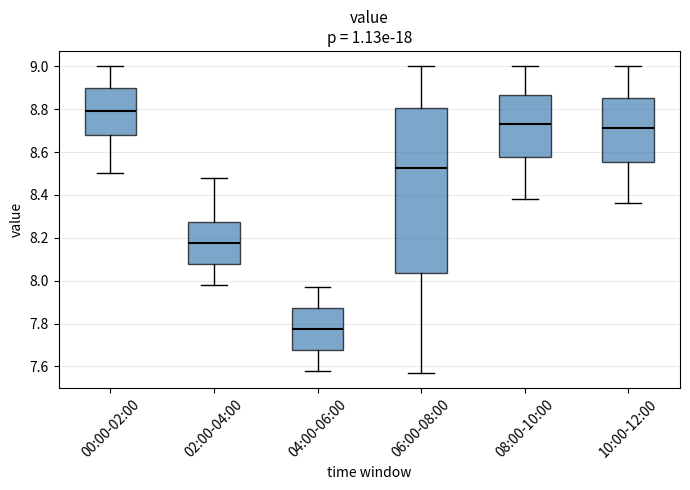

Reading left to right, transcribe this box plot: for each box, give where its median line is, the range the box spans, and where its two whiskers end, as read against the y-axis. The values are not printed on the chart, so give them approximately, as read against the axis.

00:00-02:00: median 8.80, box 8.68 to 8.90, whiskers 8.50 to 9.00
02:00-04:00: median 8.18, box 8.08 to 8.28, whiskers 7.98 to 8.48
04:00-06:00: median 7.78, box 7.68 to 7.88, whiskers 7.58 to 7.98
06:00-08:00: median 8.52, box 8.04 to 8.80, whiskers 7.58 to 9.00
08:00-10:00: median 8.74, box 8.58 to 8.86, whiskers 8.38 to 9.00
10:00-12:00: median 8.72, box 8.56 to 8.86, whiskers 8.36 to 9.00